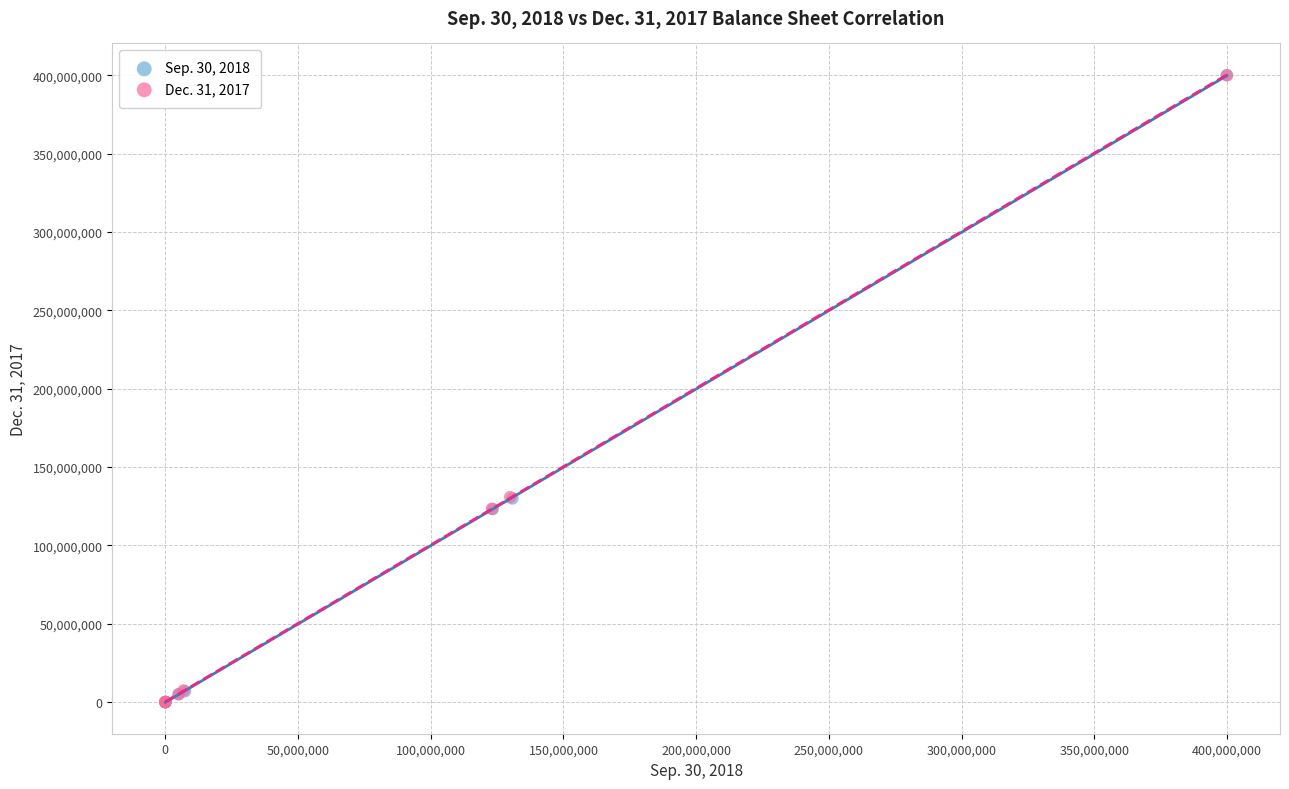

What are all the series names shown in the legend?

Sep. 30, 2018, Dec. 31, 2017